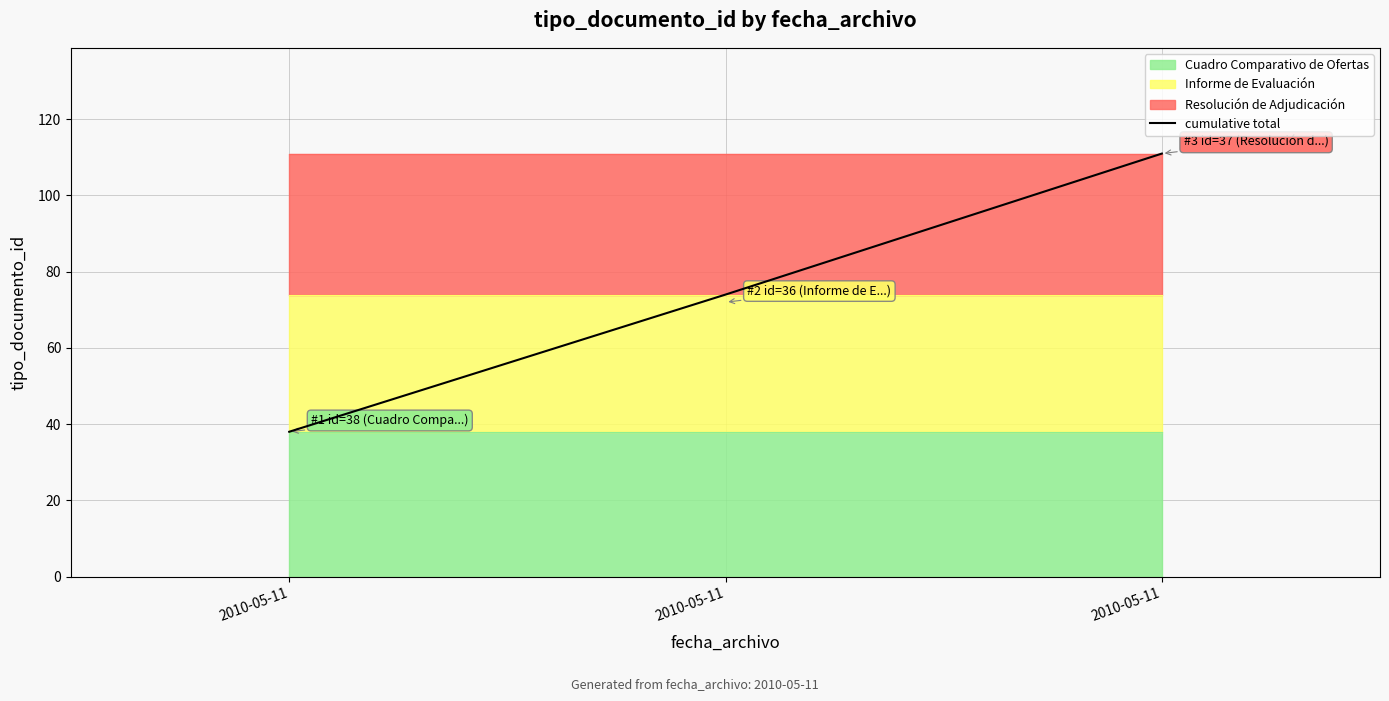

Rank the categories by value from lowest to highest.

2010-05-11, 2010-05-11, 2010-05-11